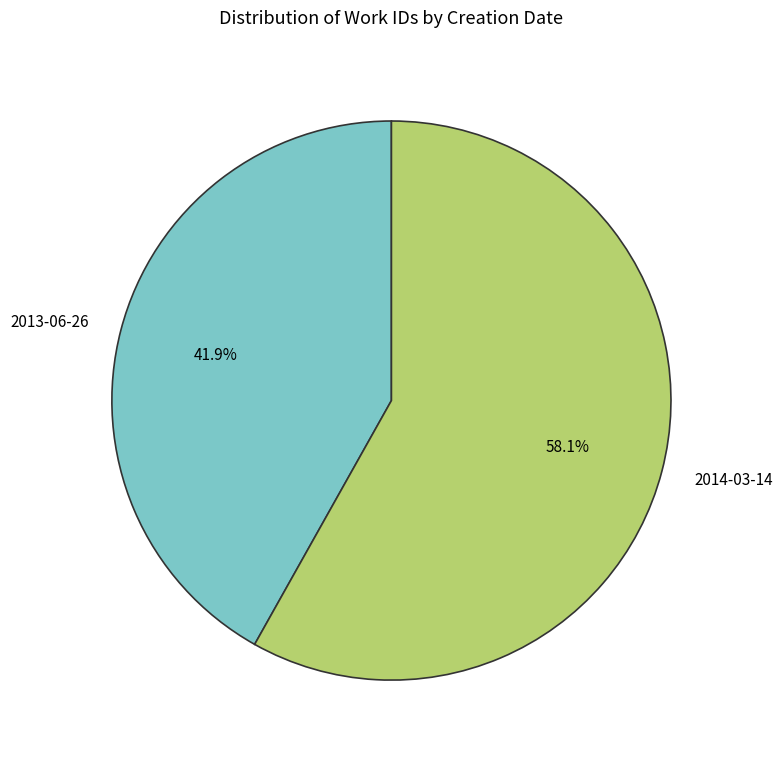

Which slice is the smallest?

2013-06-26